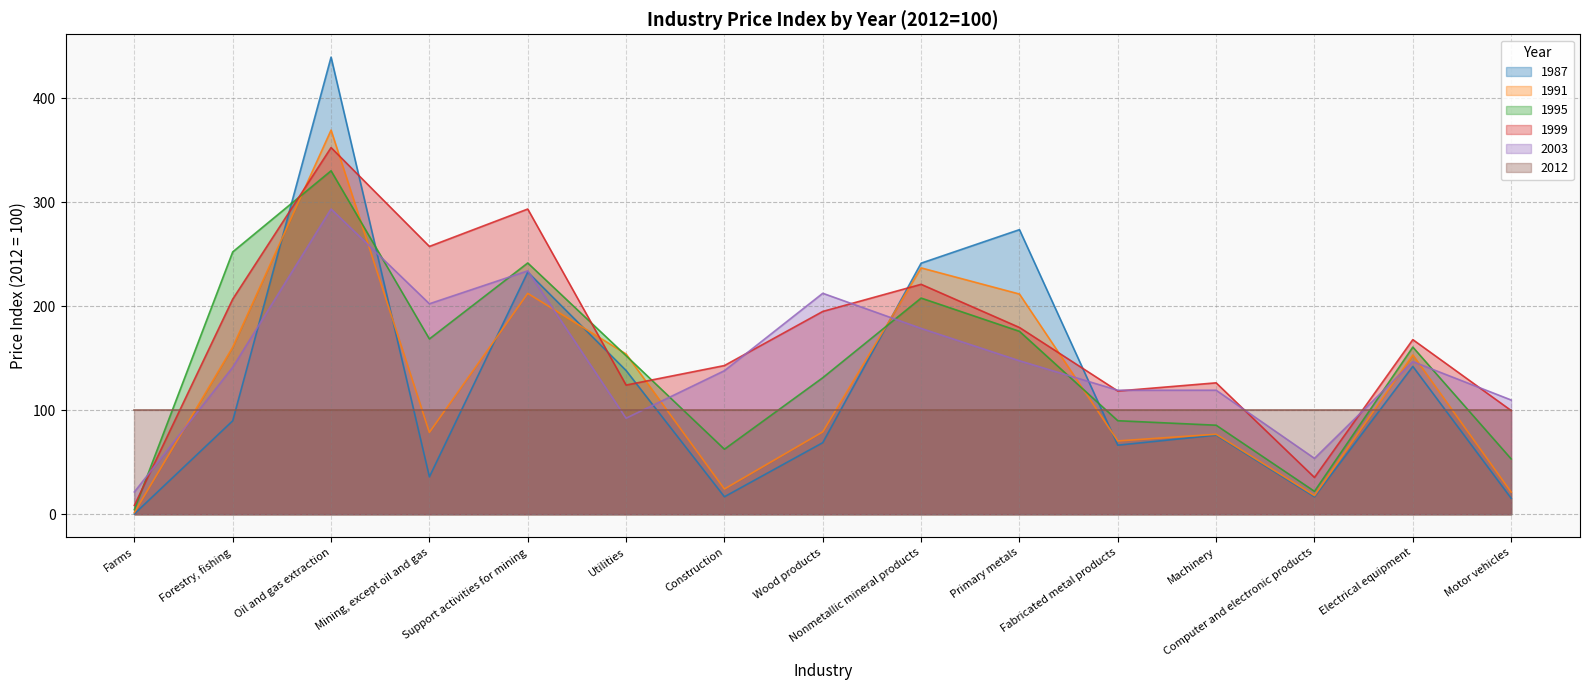

What is the label of the 11th point from the right?

Support activities for mining